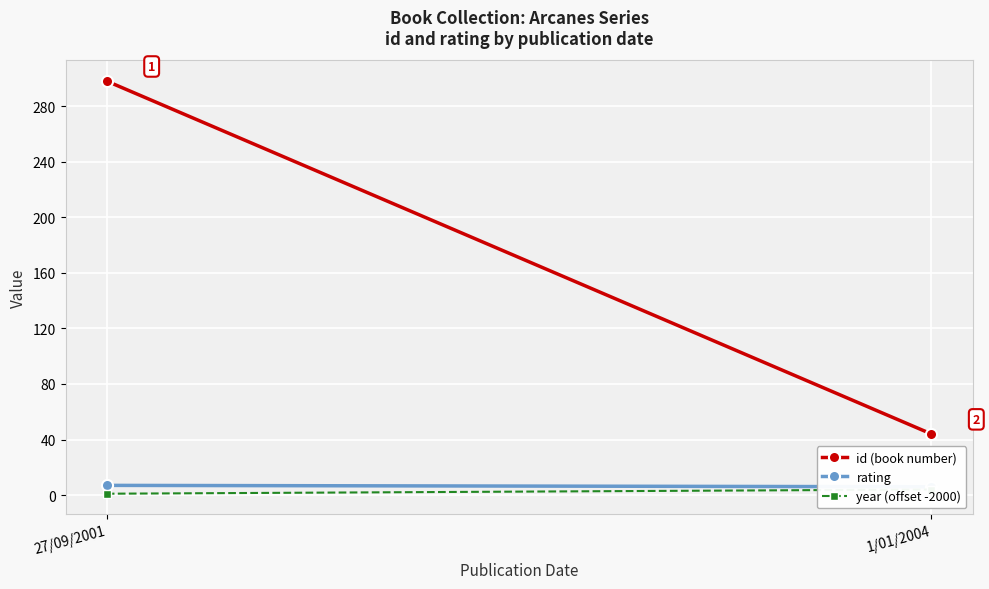

At which label does rating reach its peak?

27/09/2001